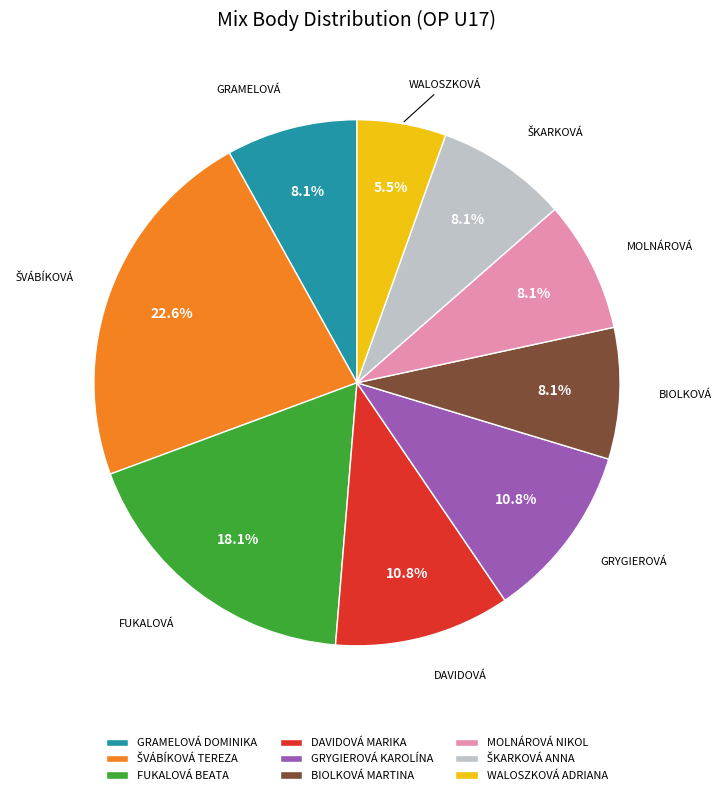

What is the ratio of the value at DAVIDOVÁ MARIKA to the value at GRYGIEROVÁ KAROLÍNA?

1.0